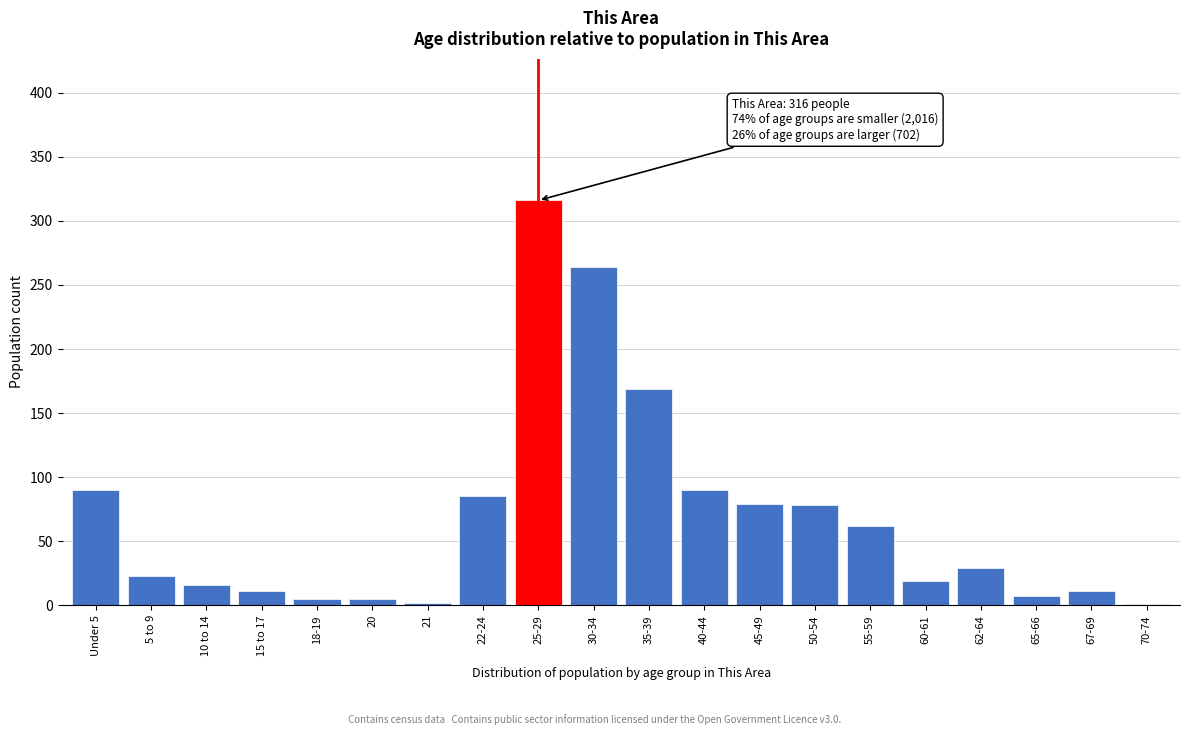

What is the maximum value shown in the chart?

316